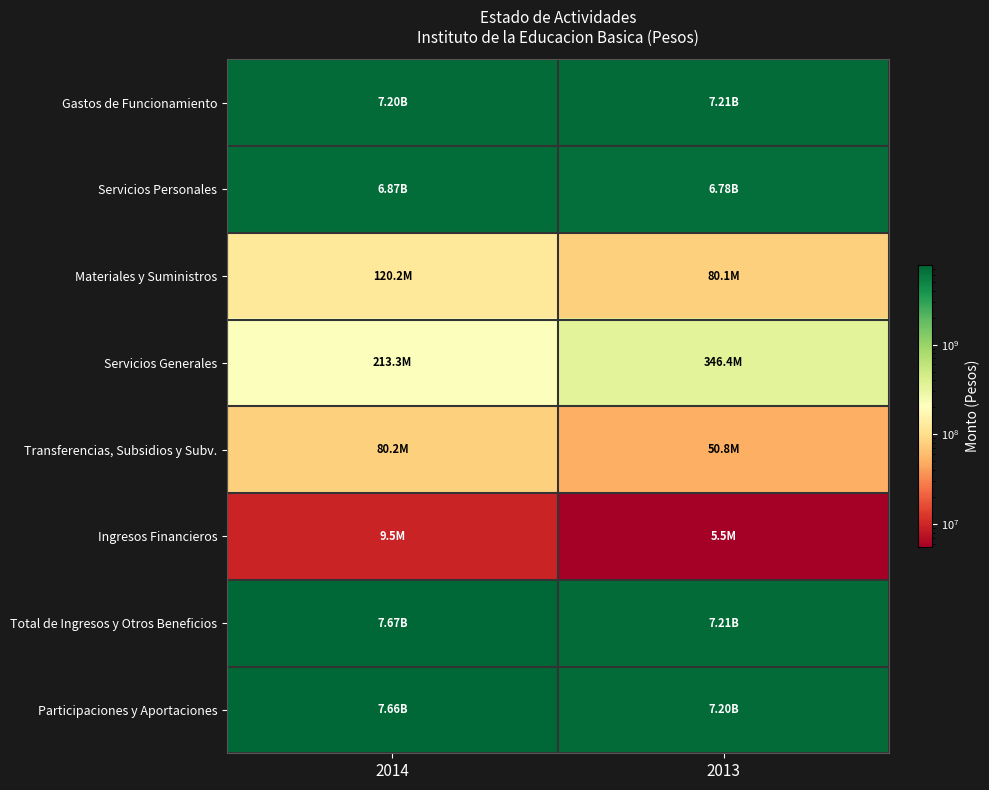

Between 2013 and 2014, which is larger?

2013